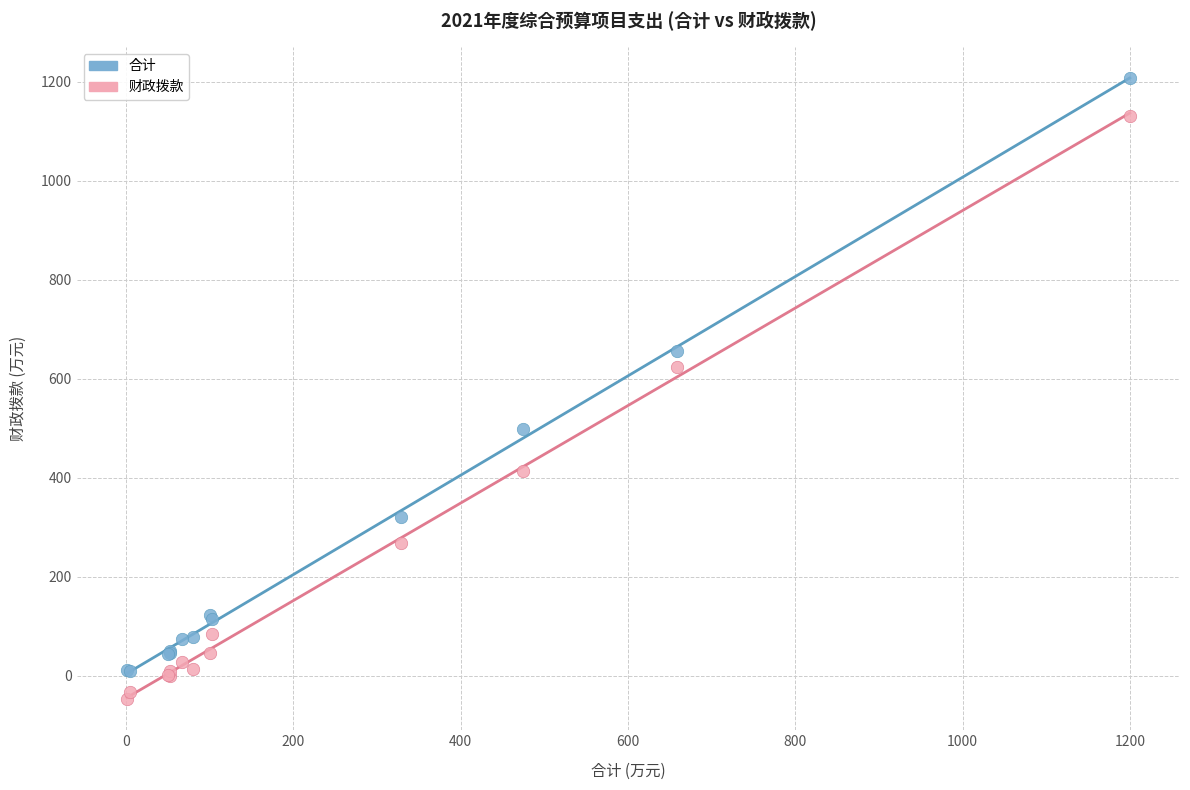

Which series reaches the maximum Y coordinate?

合计